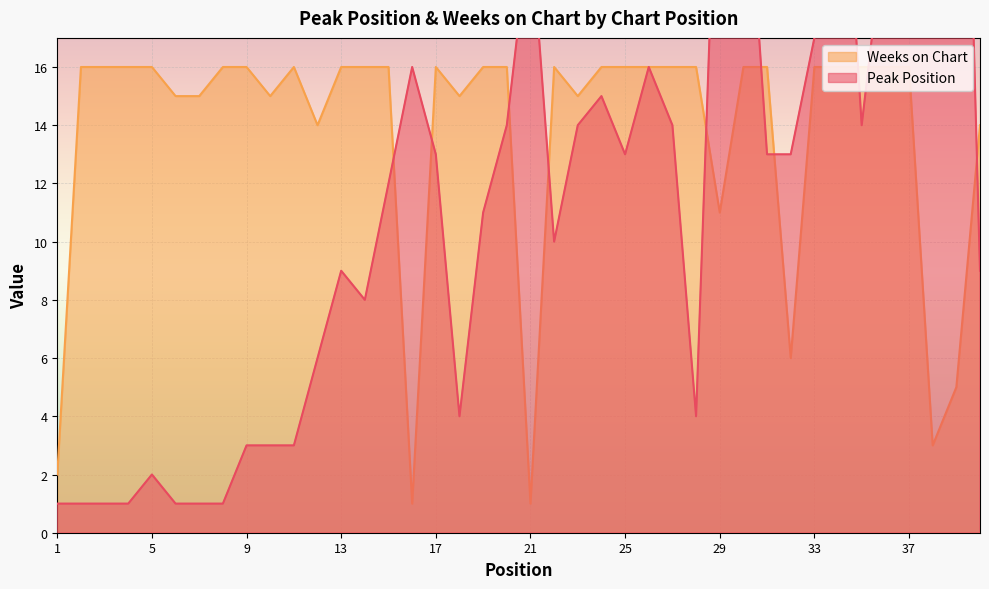

Between which two adjacent categories do Peak Position and Weeks on Chart first intersect?

15 and 16